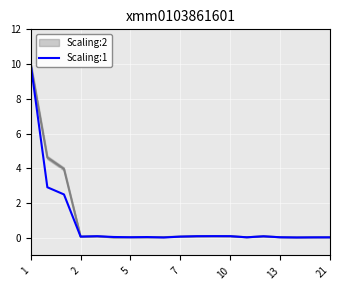

What is the label of the 8th point from the left?

7